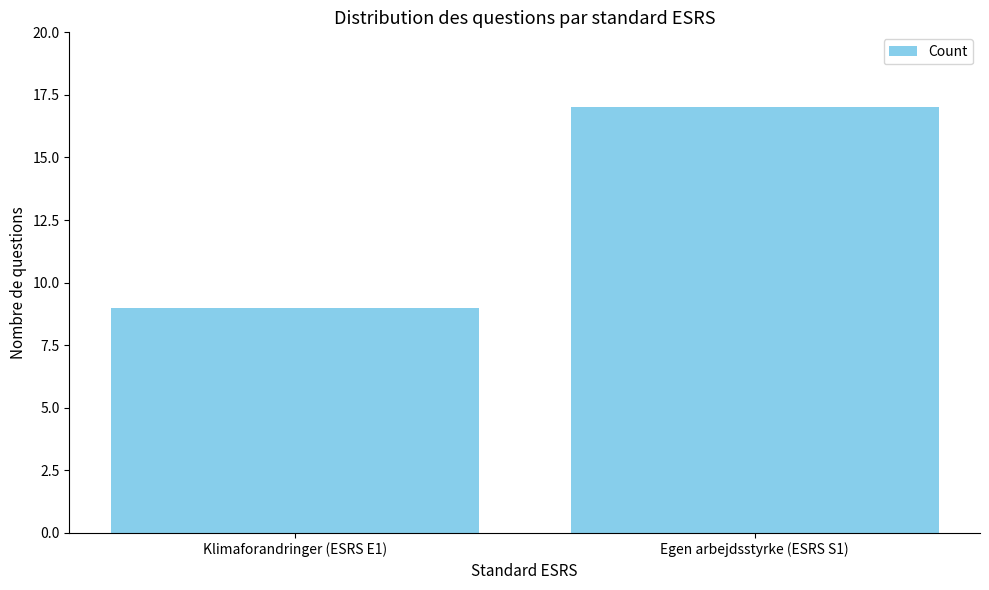

Reading right to left, what are all the values shown in this chart?

Egen arbejdsstyrke (ESRS S1)=17	Klimaforandringer (ESRS E1)=9